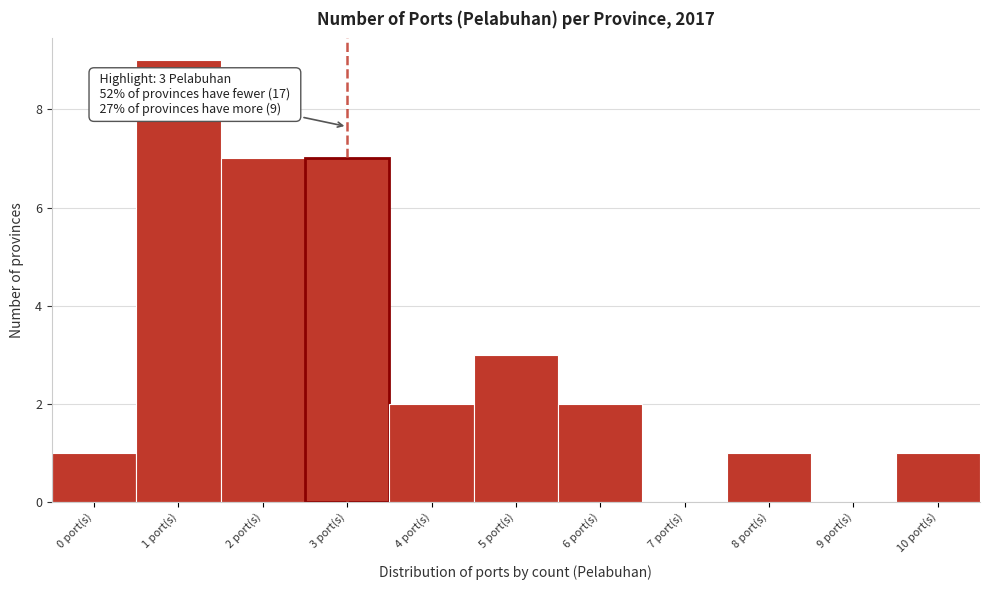

Reading left to right, extract all data points from this chart.

0 port(s)=1	1 port(s)=9	2 port(s)=7	3 port(s)=7	4 port(s)=2	5 port(s)=3	6 port(s)=2	7 port(s)=0	8 port(s)=1	9 port(s)=0	10 port(s)=1